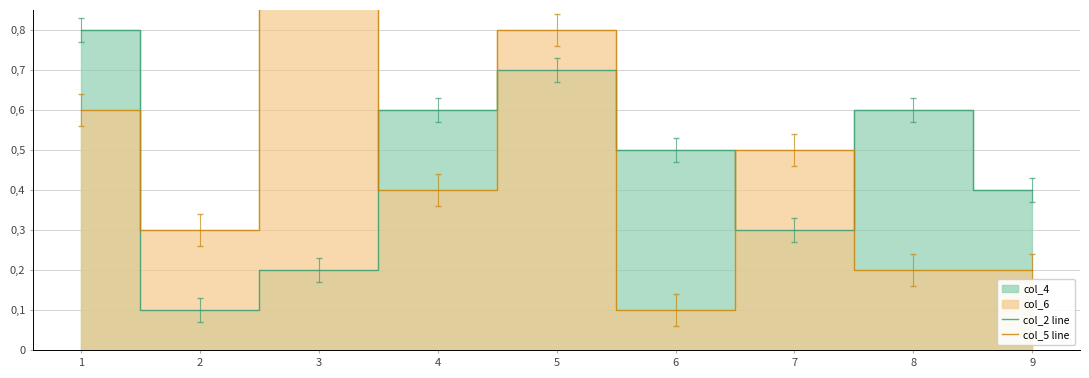

How many data points does each series have?

9